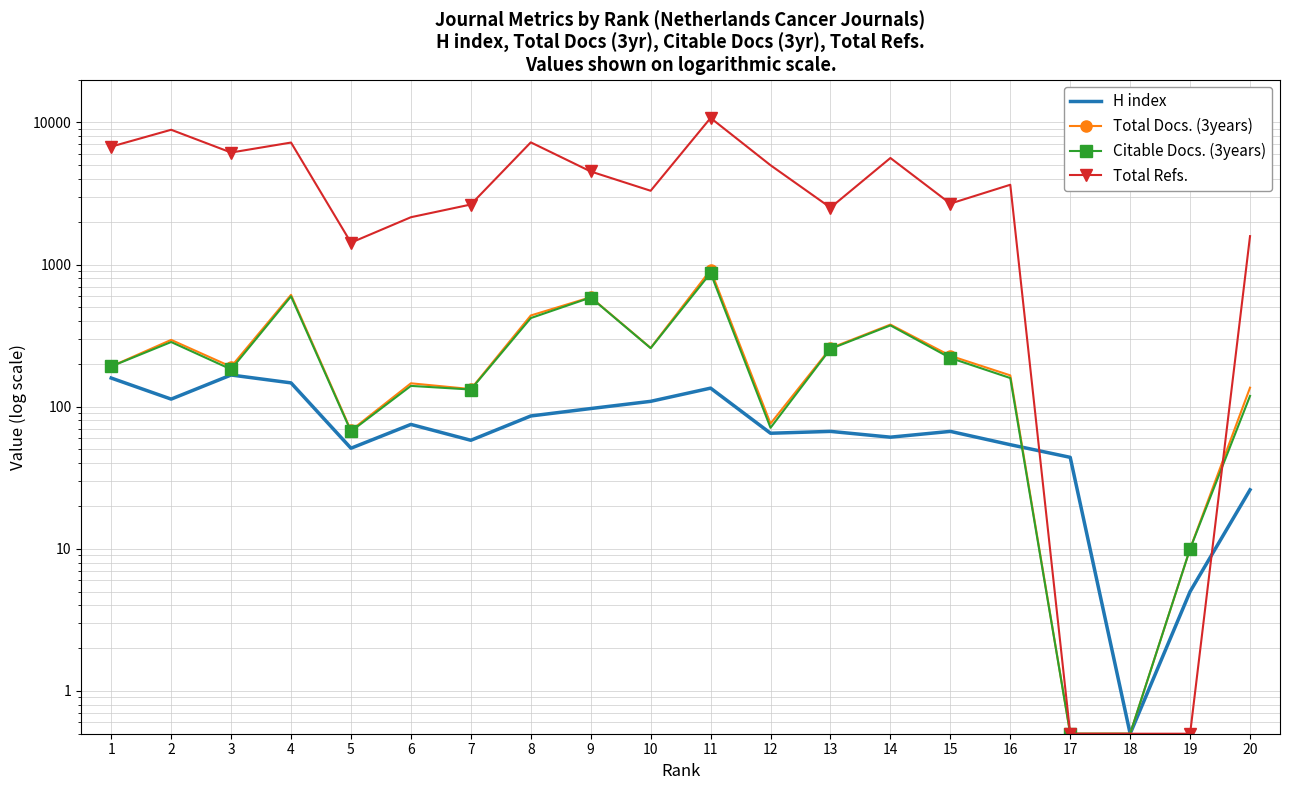

What is the sum of all Total Docs. (3years) values?

5092.0